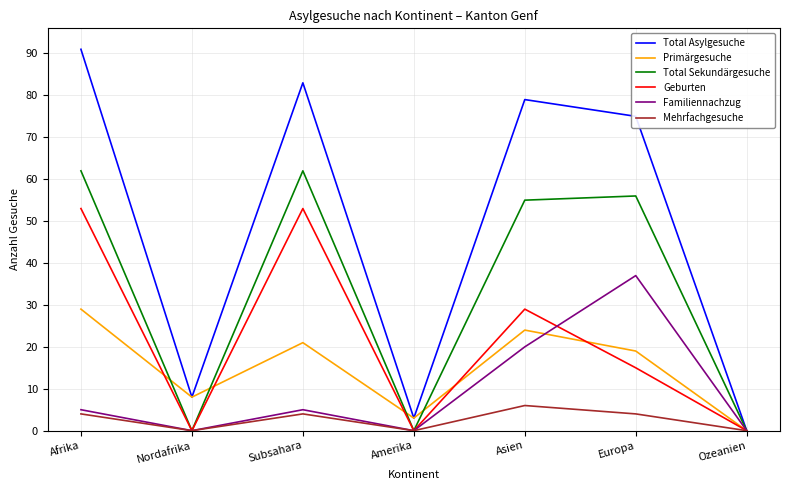

At which label does Total Sekundärgesuche first exceed 55?

Afrika